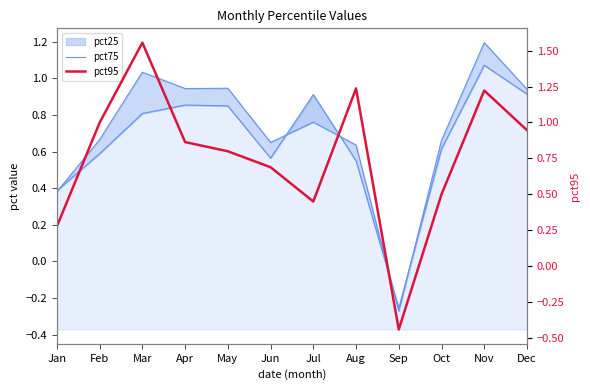

Which category has the highest value across all series?

Mar